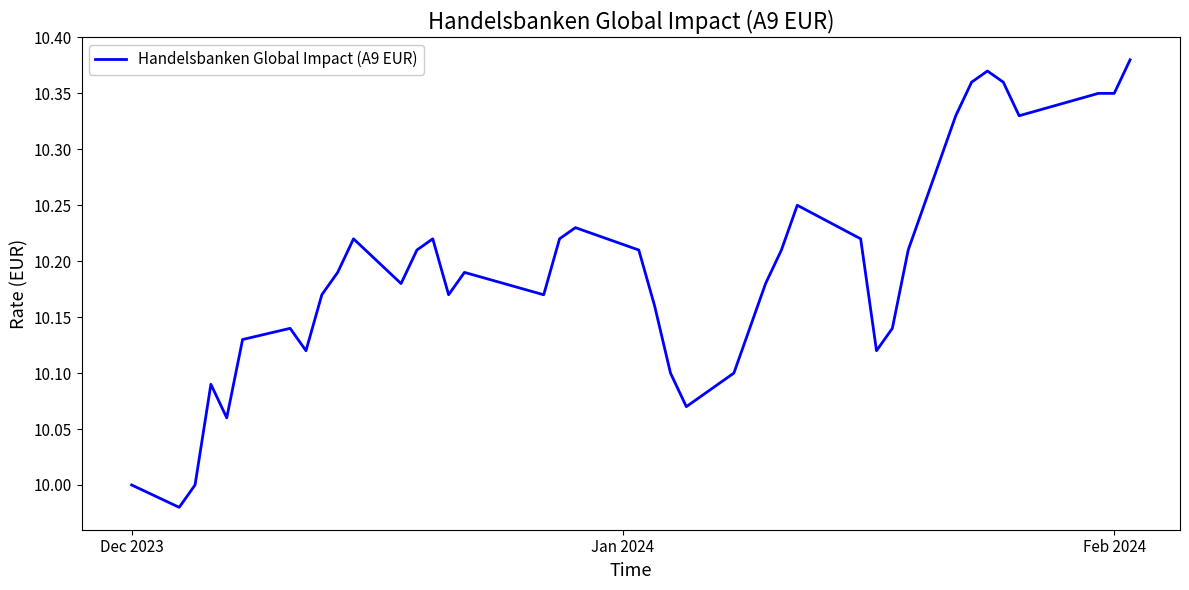

What is the difference between the maximum and minimum values?

0.4